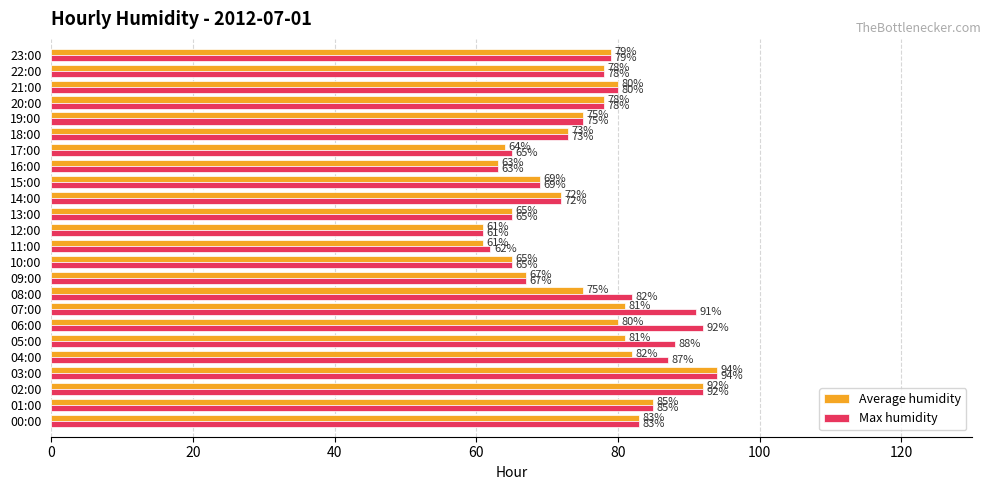

What is the difference between the second highest and second lowest values in the Average humidity series?

31